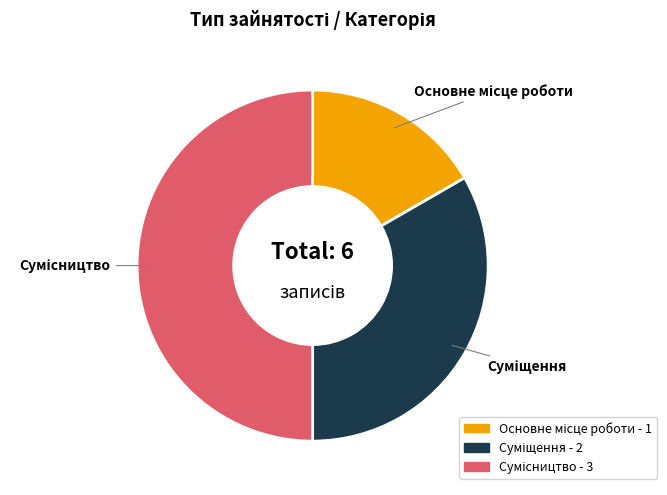

Rank the categories by value from lowest to highest.

Основне місце роботи, Суміщення, Сумісництво